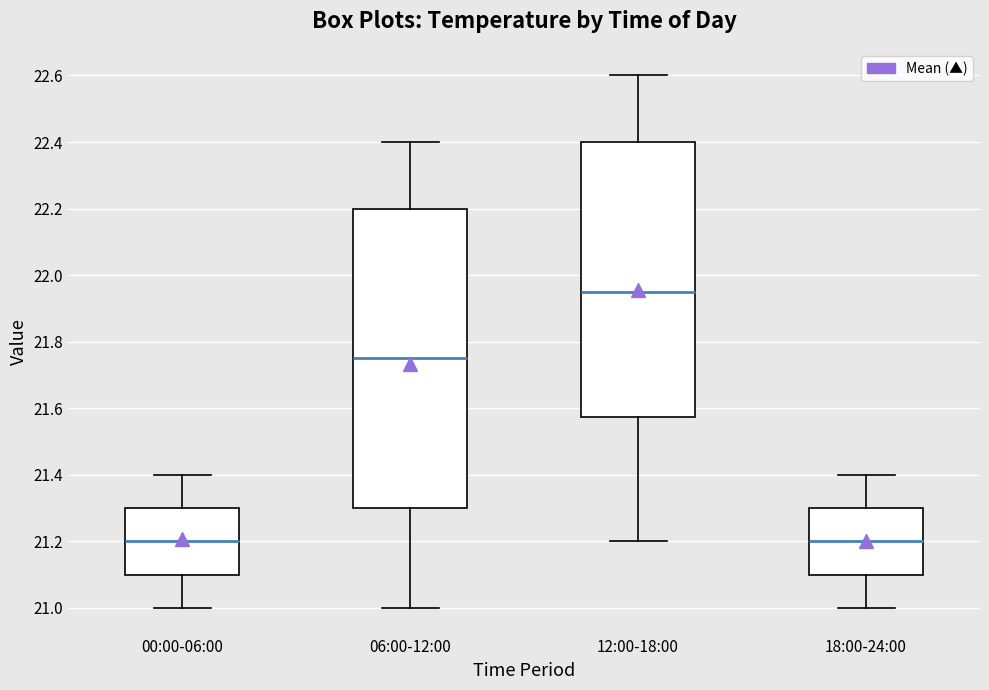

Which box is the tallest, from its lower edge to its upper edge?

06:00-12:00